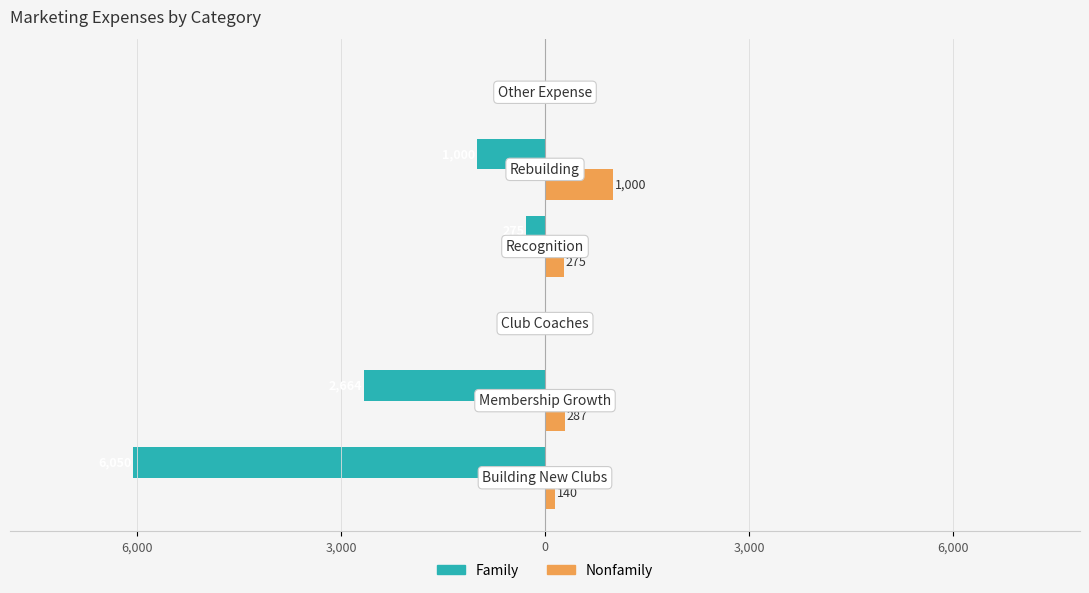

What is the maximum value for Nonfamily?

1000.0